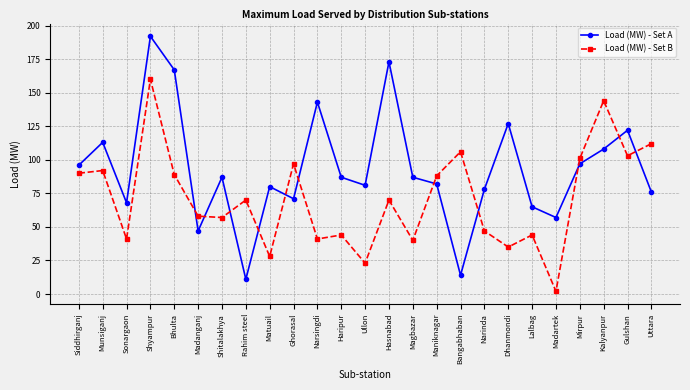

What is the difference between the highest and lowest values at Madanganj?

11